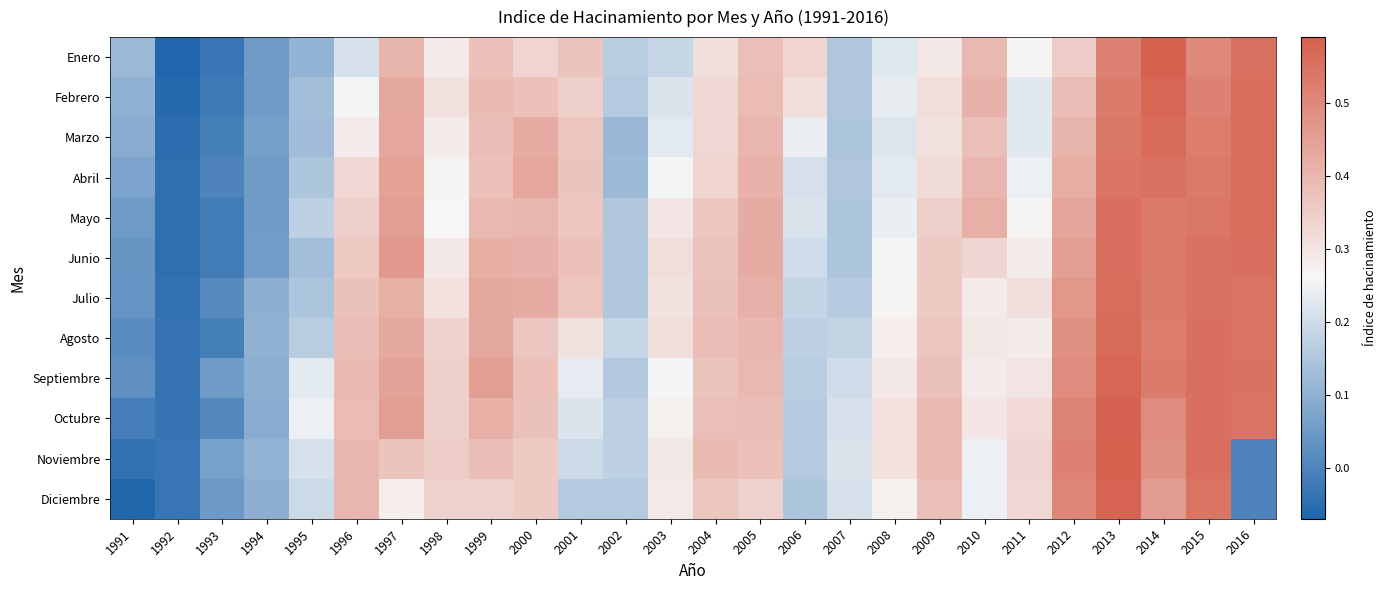

Reading left to right, list all the values displayed in this chart.

Enero: 1991=0.1	1992=-0.1	1993=-0.0	1994=0.1	1995=0.1	1996=0.2	1997=0.4	1998=0.3	1999=0.4	2000=0.3	2001=0.4	2002=0.2	2003=0.2	2004=0.3	2005=0.4	2006=0.3	2007=0.2	2008=0.2	2009=0.3	2010=0.4	2011=0.3	2012=0.4	2013=0.5	2014=0.6	2015=0.5	2016=0.5
Febrero: 1991=0.1	1992=-0.1	1993=-0.0	1994=0.0	1995=0.1	1996=0.3	1997=0.4	1998=0.3	1999=0.4	2000=0.4	2001=0.3	2002=0.2	2003=0.2	2004=0.3	2005=0.4	2006=0.3	2007=0.2	2008=0.2	2009=0.3	2010=0.4	2011=0.2	2012=0.4	2013=0.5	2014=0.6	2015=0.5	2016=0.6
Marzo: 1991=0.1	1992=-0.1	1993=-0.0	1994=0.1	1995=0.1	1996=0.3	1997=0.4	1998=0.3	1999=0.4	2000=0.4	2001=0.4	2002=0.1	2003=0.2	2004=0.3	2005=0.4	2006=0.2	2007=0.1	2008=0.2	2009=0.3	2010=0.4	2011=0.2	2012=0.4	2013=0.5	2014=0.6	2015=0.5	2016=0.6
Abril: 1991=0.1	1992=-0.0	1993=0.0	1994=0.1	1995=0.1	1996=0.3	1997=0.4	1998=0.3	1999=0.4	2000=0.4	2001=0.4	2002=0.1	2003=0.3	2004=0.3	2005=0.4	2006=0.2	2007=0.2	2008=0.2	2009=0.3	2010=0.4	2011=0.2	2012=0.4	2013=0.5	2014=0.5	2015=0.5	2016=0.6
Mayo: 1991=0.1	1992=-0.0	1993=-0.0	1994=0.1	1995=0.2	1996=0.3	1997=0.5	1998=0.3	1999=0.4	2000=0.4	2001=0.4	2002=0.2	2003=0.3	2004=0.4	2005=0.4	2006=0.2	2007=0.1	2008=0.2	2009=0.3	2010=0.4	2011=0.3	2012=0.4	2013=0.6	2014=0.5	2015=0.5	2016=0.6
Junio: 1991=0.0	1992=-0.0	1993=-0.0	1994=0.1	1995=0.1	1996=0.4	1997=0.5	1998=0.3	1999=0.4	2000=0.4	2001=0.4	2002=0.2	2003=0.3	2004=0.4	2005=0.4	2006=0.2	2007=0.1	2008=0.3	2009=0.4	2010=0.3	2011=0.3	2012=0.4	2013=0.6	2014=0.5	2015=0.5	2016=0.6
Julio: 1991=0.0	1992=-0.0	1993=0.0	1994=0.1	1995=0.1	1996=0.4	1997=0.4	1998=0.3	1999=0.4	2000=0.4	2001=0.4	2002=0.2	2003=0.3	2004=0.4	2005=0.4	2006=0.2	2007=0.2	2008=0.3	2009=0.4	2010=0.3	2011=0.3	2012=0.5	2013=0.6	2014=0.5	2015=0.5	2016=0.5
Agosto: 1991=0.0	1992=-0.0	1993=-0.0	1994=0.1	1995=0.2	1996=0.4	1997=0.4	1998=0.3	1999=0.4	2000=0.4	2001=0.3	2002=0.2	2003=0.3	2004=0.4	2005=0.4	2006=0.2	2007=0.2	2008=0.3	2009=0.4	2010=0.3	2011=0.3	2012=0.5	2013=0.6	2014=0.5	2015=0.6	2016=0.5
Septiembre: 1991=0.0	1992=-0.0	1993=0.1	1994=0.1	1995=0.2	1996=0.4	1997=0.4	1998=0.3	1999=0.5	2000=0.4	2001=0.2	2002=0.2	2003=0.3	2004=0.4	2005=0.4	2006=0.2	2007=0.2	2008=0.3	2009=0.4	2010=0.3	2011=0.3	2012=0.5	2013=0.6	2014=0.5	2015=0.6	2016=0.5
Octubre: 1991=-0.0	1992=-0.0	1993=0.0	1994=0.1	1995=0.2	1996=0.4	1997=0.5	1998=0.3	1999=0.4	2000=0.4	2001=0.2	2002=0.2	2003=0.3	2004=0.4	2005=0.4	2006=0.2	2007=0.2	2008=0.3	2009=0.4	2010=0.3	2011=0.3	2012=0.5	2013=0.6	2014=0.5	2015=0.6	2016=0.5
Noviembre: 1991=-0.0	1992=-0.0	1993=0.1	1994=0.1	1995=0.2	1996=0.4	1997=0.4	1998=0.4	1999=0.4	2000=0.4	2001=0.2	2002=0.2	2003=0.3	2004=0.4	2005=0.4	2006=0.2	2007=0.2	2008=0.3	2009=0.4	2010=0.2	2011=0.3	2012=0.5	2013=0.6	2014=0.5	2015=0.6	2016=0.0
Diciembre: 1991=-0.1	1992=-0.0	1993=0.0	1994=0.1	1995=0.2	1996=0.4	1997=0.3	1998=0.3	1999=0.3	2000=0.4	2001=0.2	2002=0.2	2003=0.3	2004=0.4	2005=0.3	2006=0.1	2007=0.2	2008=0.3	2009=0.4	2010=0.2	2011=0.3	2012=0.5	2013=0.6	2014=0.5	2015=0.5	2016=0.0